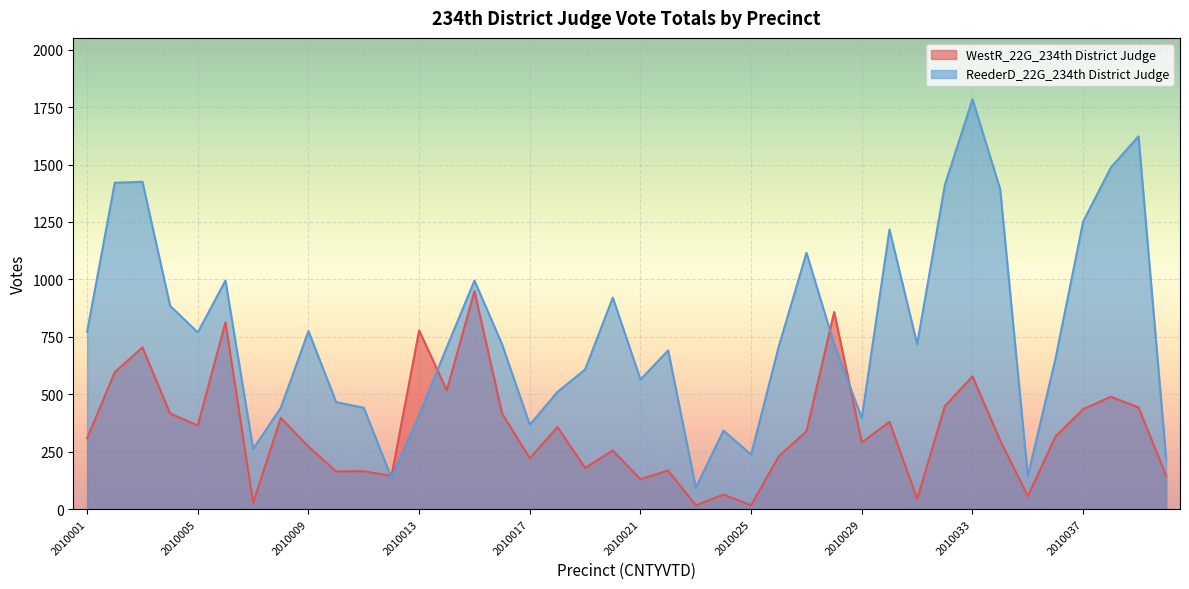

What is the minimum value shown in the chart?

16